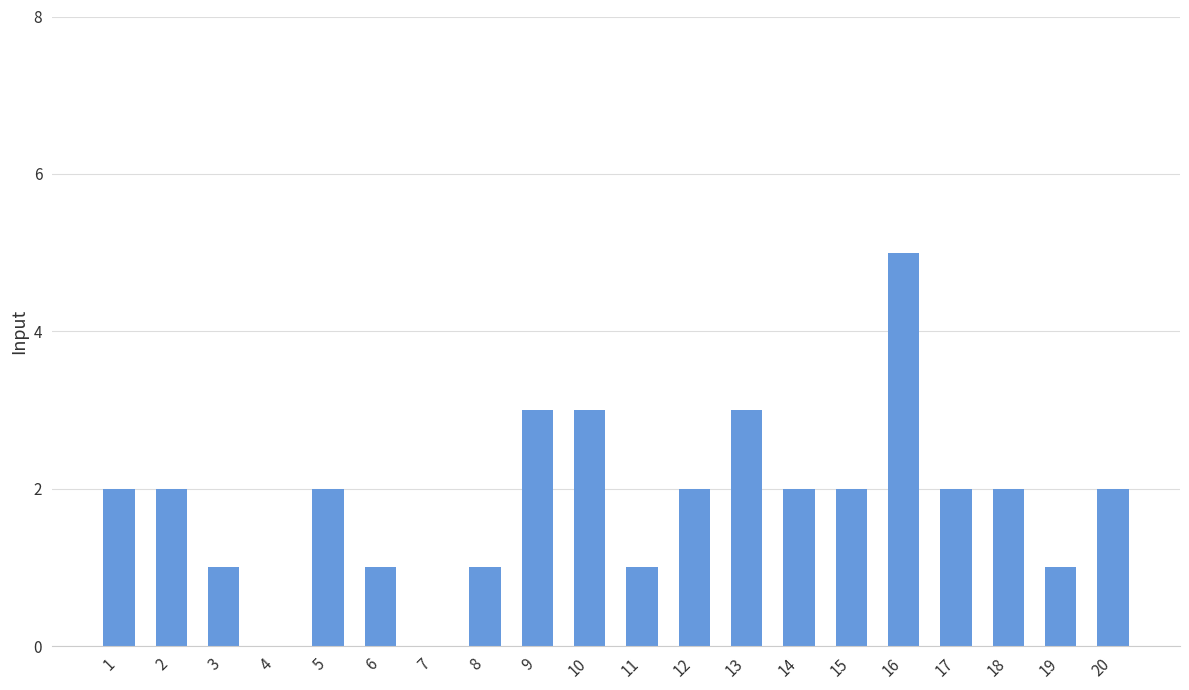

Is it true that the value at 1 is 2?

True